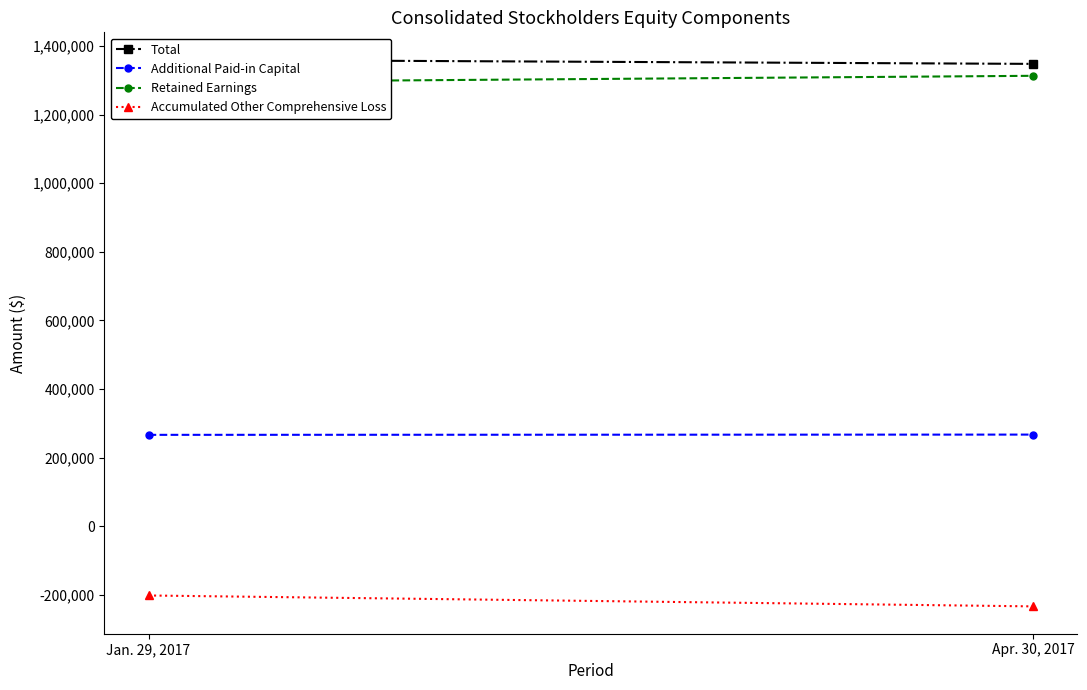

What is the value of the Total point at the 2nd from the left?

1347687